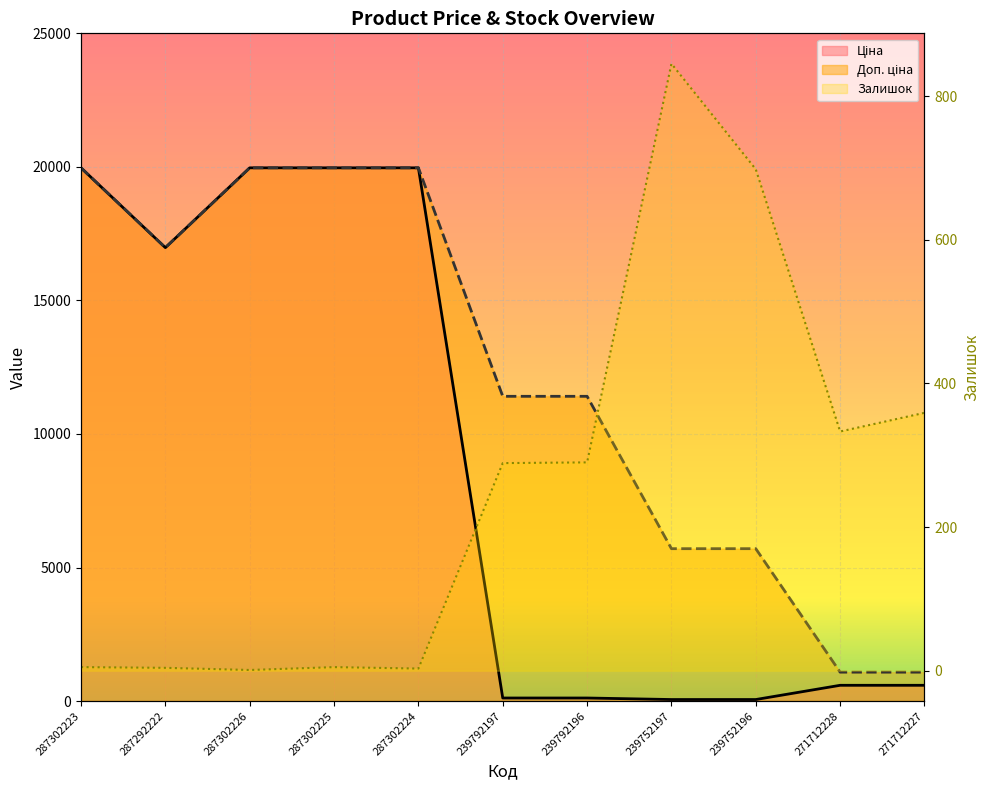

At which label is Ціна closest to 10010?

287292222